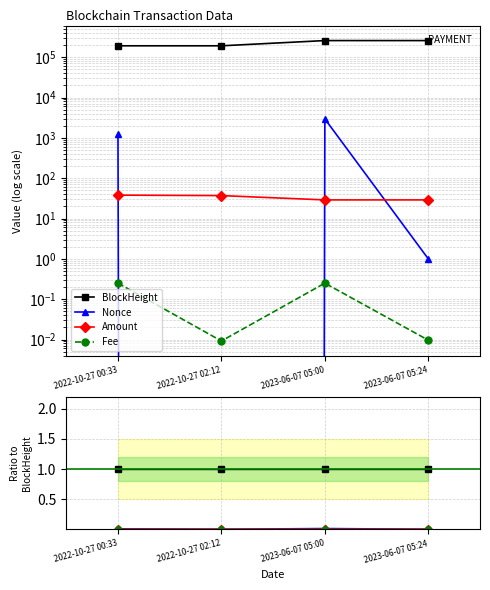

Reading right to left, extract all data points from this chart.

BlockHeight: 2023-06-07 05:24=1.0	2023-06-07 05:00=1.0	2022-10-27 02:12=1.0	2022-10-27 00:33=1.0
Nonce: 2023-06-07 05:24=0.0	2023-06-07 05:00=0.0	2022-10-27 02:12=0.0	2022-10-27 00:33=0.0
Amount: 2023-06-07 05:24=0.0	2023-06-07 05:00=0.0	2022-10-27 02:12=0.0	2022-10-27 00:33=0.0
Fee: 2023-06-07 05:24=0.0	2023-06-07 05:00=0.0	2022-10-27 02:12=0.0	2022-10-27 00:33=0.0